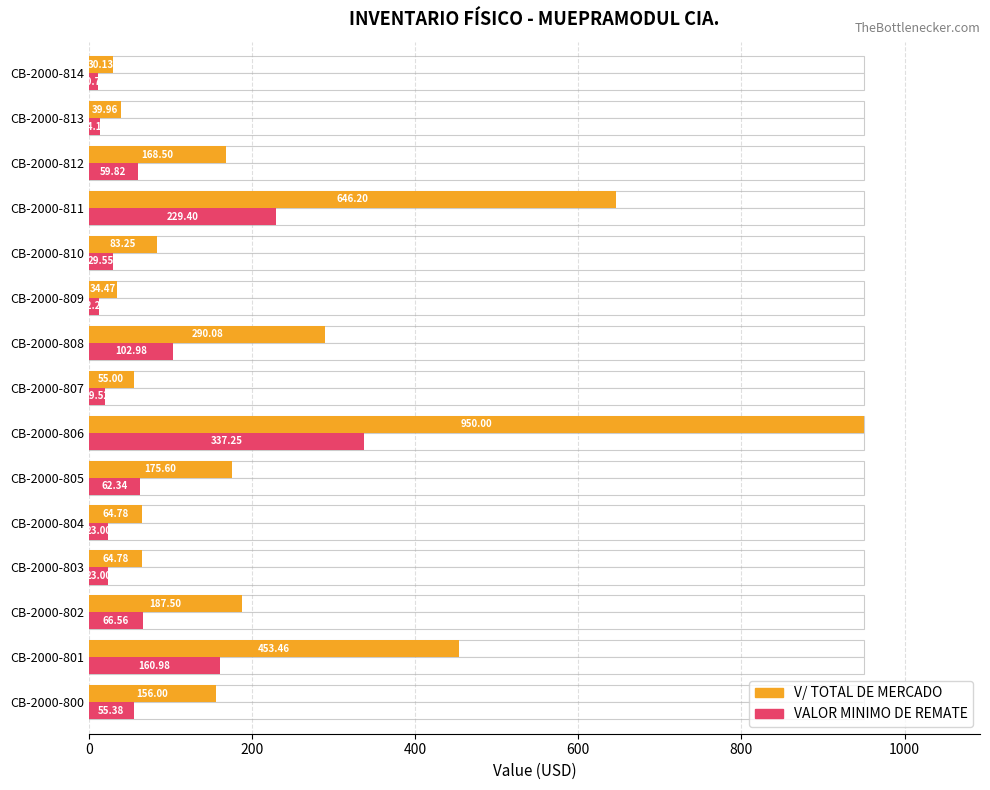

What position from the right is 11?

4